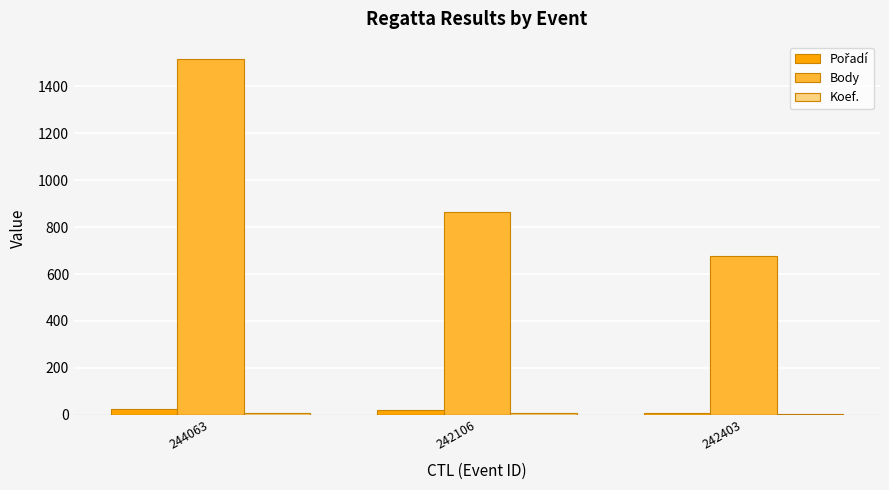

At which category is the sum across all series the highest?

244063